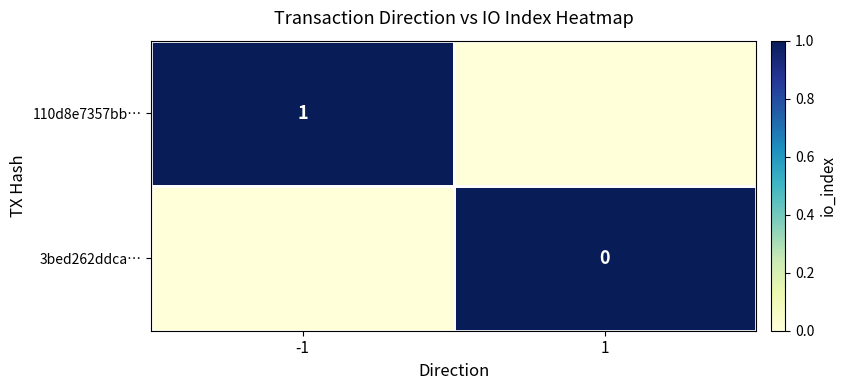

True or false: 110d8e7357bb… has a value of 0 at -1.

False